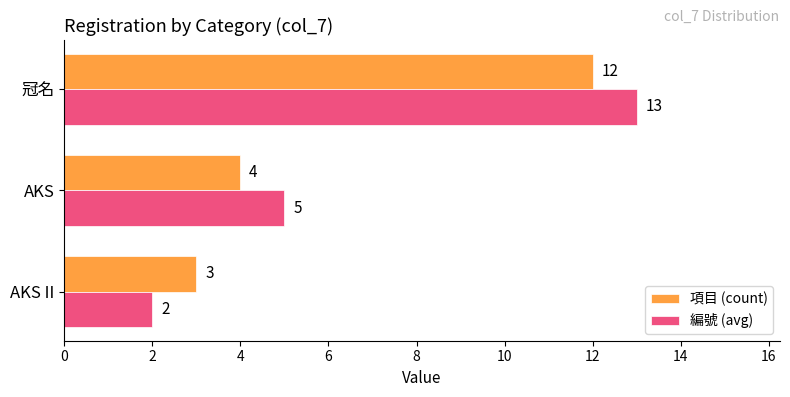

Rank the series by their average value, from highest to lowest.

編號 (avg), 項目 (count)